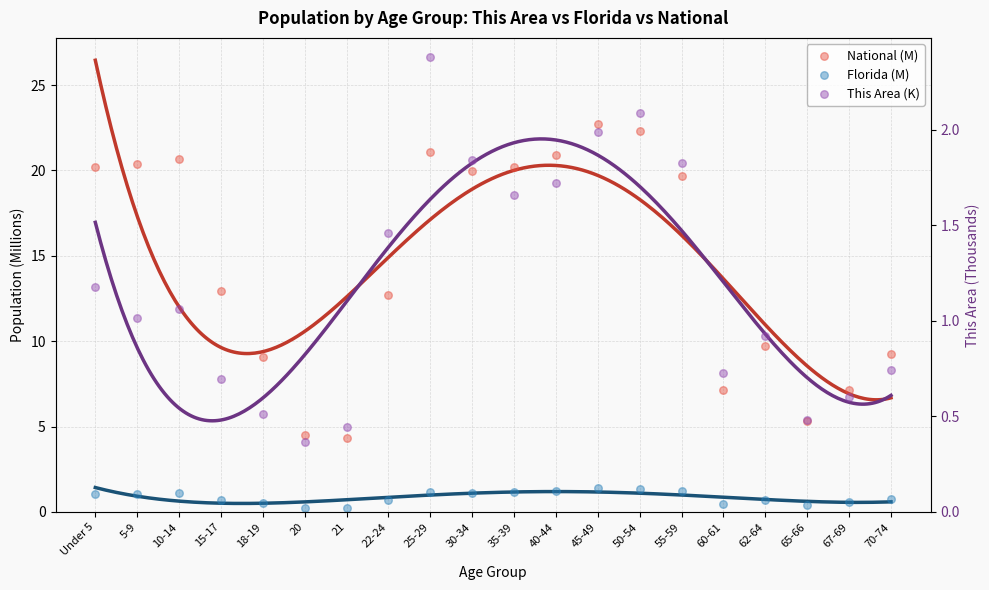

Which series contains the highest Y value?

National (M)